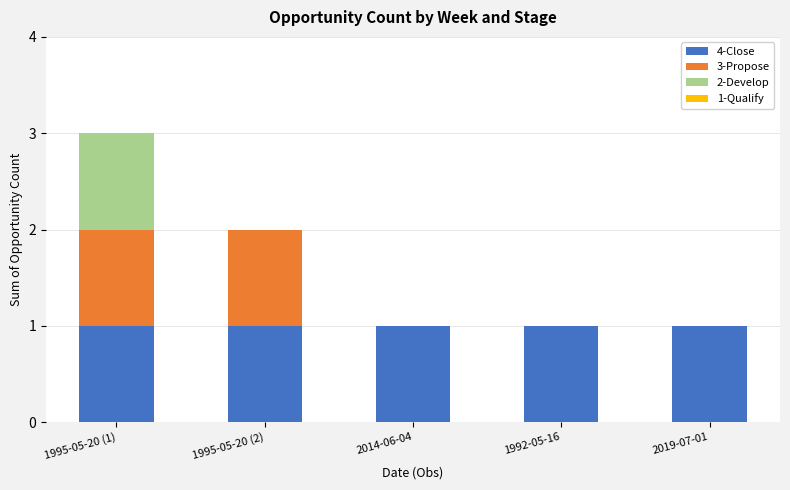

The 4-Close series shows 1 at 2014-06-04. True or false?

True